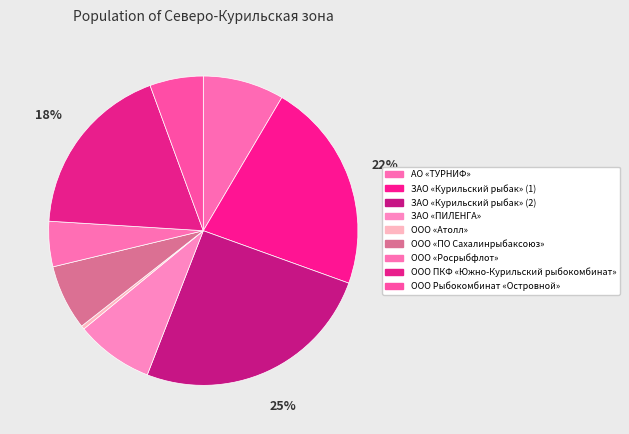

True or false: АО «ТУРНИФ» accounts for 8% of the total.

True